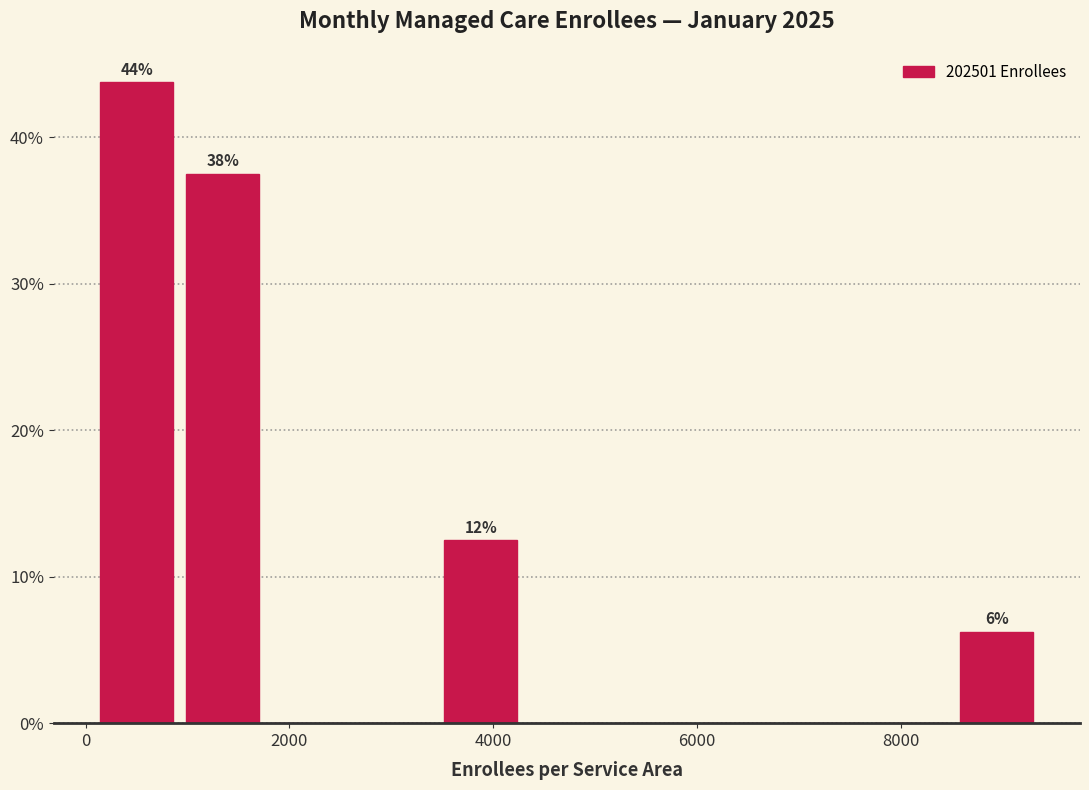

Over which range of the x-axis is the bar tallest?

0 to 1000